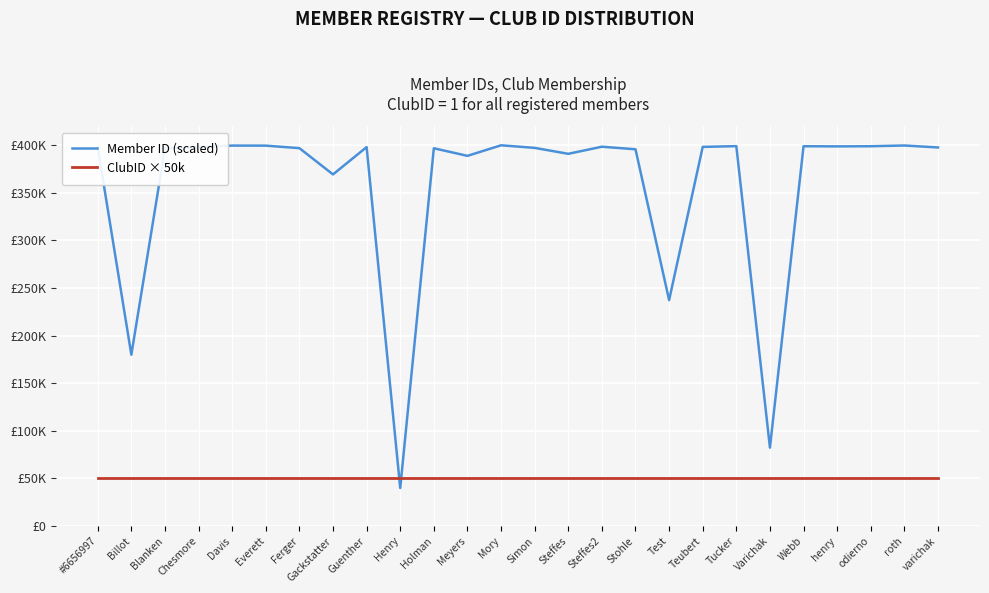

List the series in order of their overall mean, lowest first.

ClubID × 50k, Member ID (scaled)